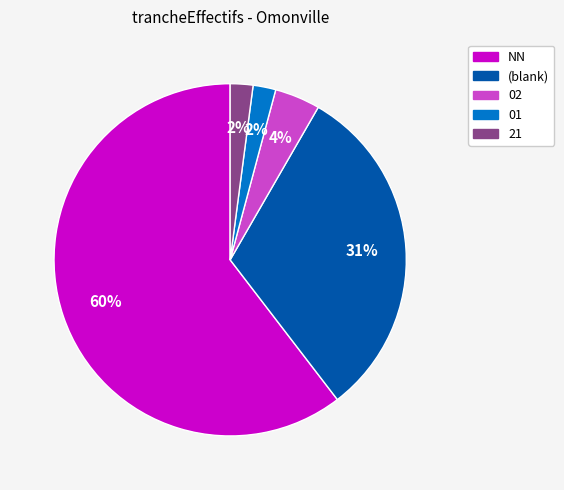

To the nearest percent, what is the average slice percentage?

20%